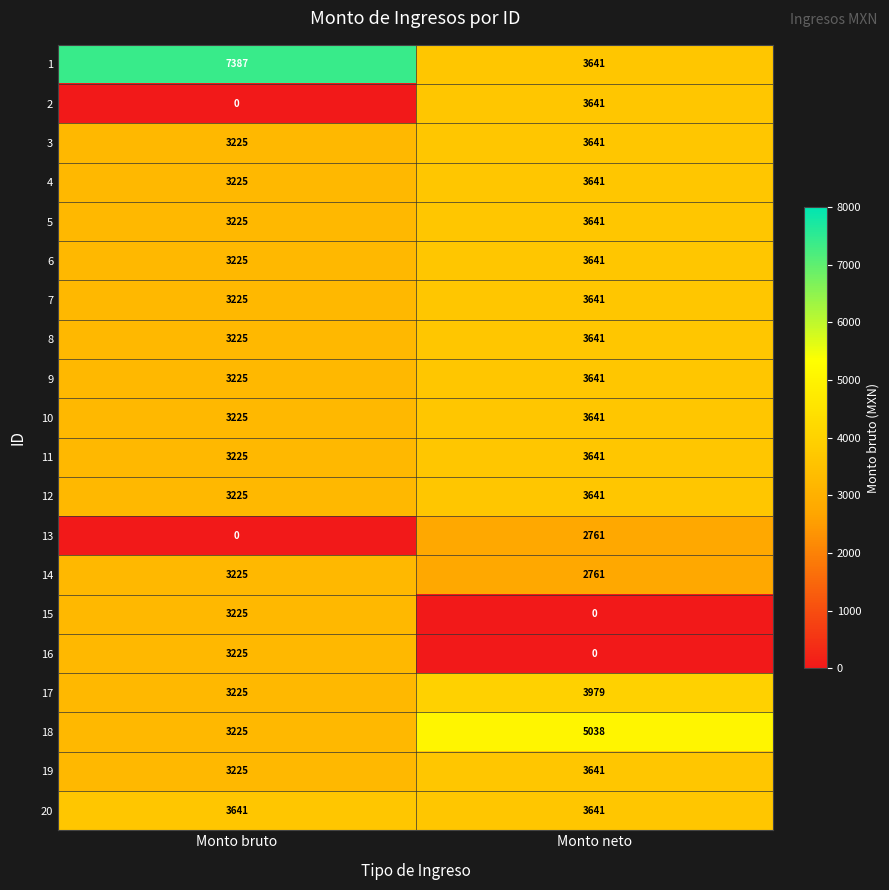

At which label does 2 reach its minimum?

Monto bruto